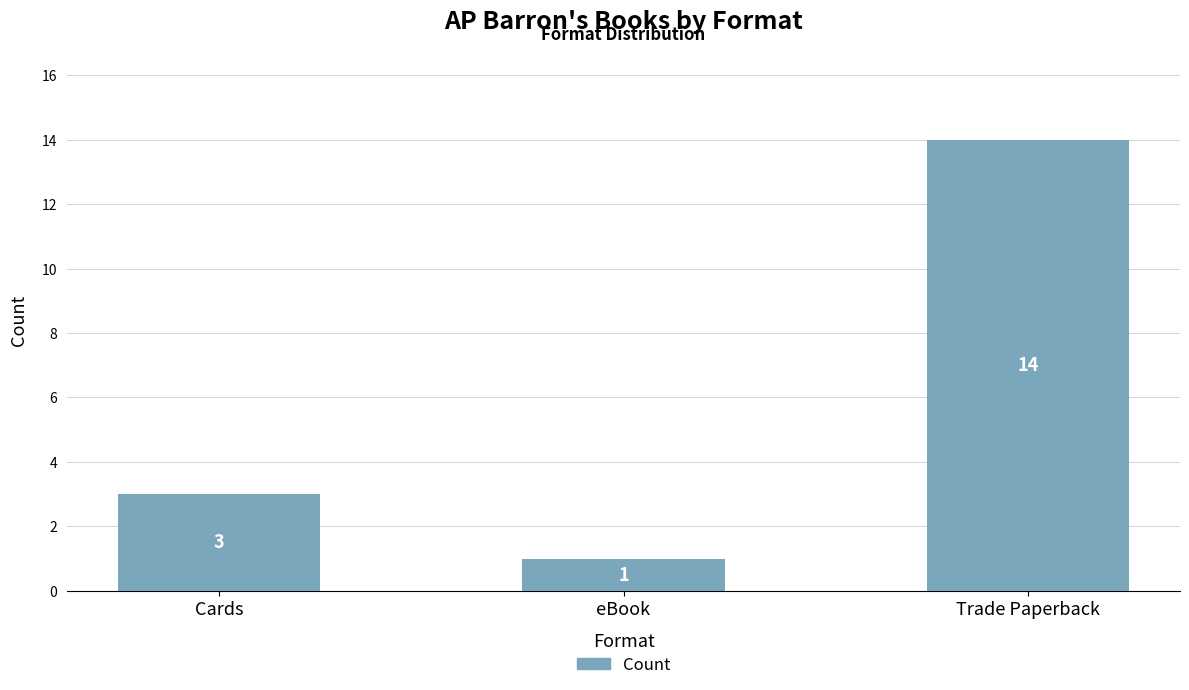

Reading left to right, list all the values displayed in this chart.

3	1	14